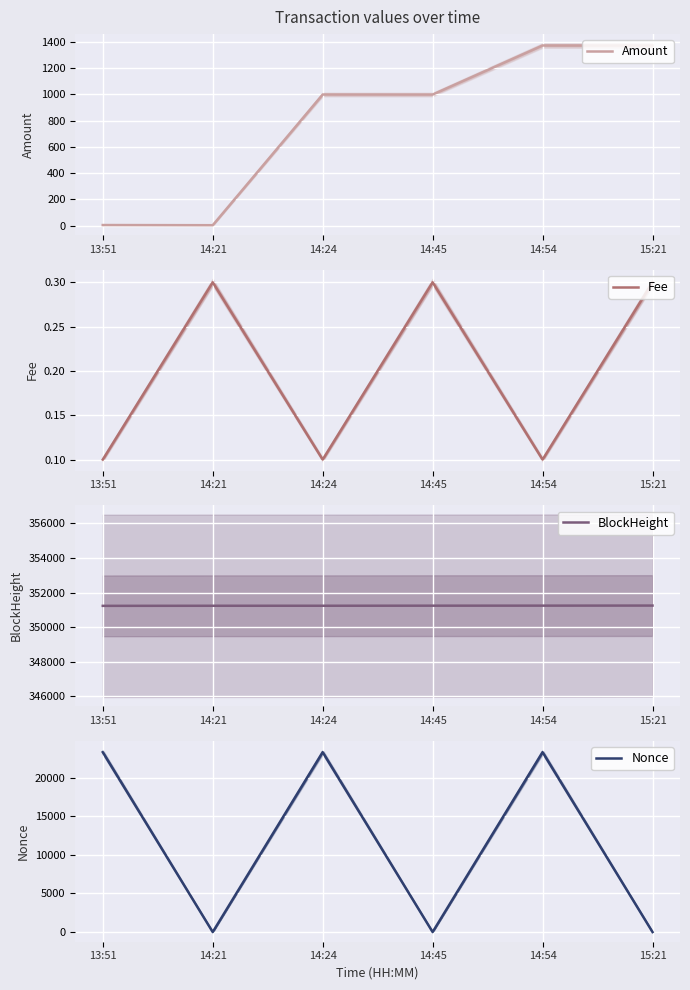

Reading left to right, what are all the values shown in this chart?

Amount: 13:51=4.4	14:21=3.1	14:24=999.4	14:45=999.1	14:54=1373.2	15:21=1372.9
Fee: 13:51=0.1	14:21=0.3	14:24=0.1	14:45=0.3	14:54=0.1	15:21=0.3
BlockHeight: 13:51=351235.0	14:21=351240.0	14:24=351241.0	14:45=351245.0	14:54=351247.0	15:21=351251.0
Nonce: 13:51=23315.0	14:21=0.0	14:24=23317.0	14:45=1.0	14:54=23318.0	15:21=2.0